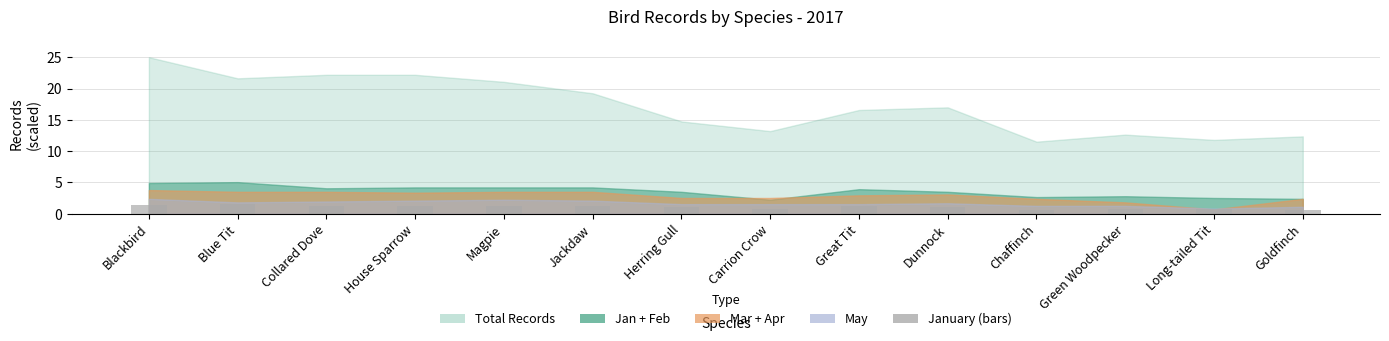

The chart shows a value of 0.8 at Long-tailed Tit. True or false?

True